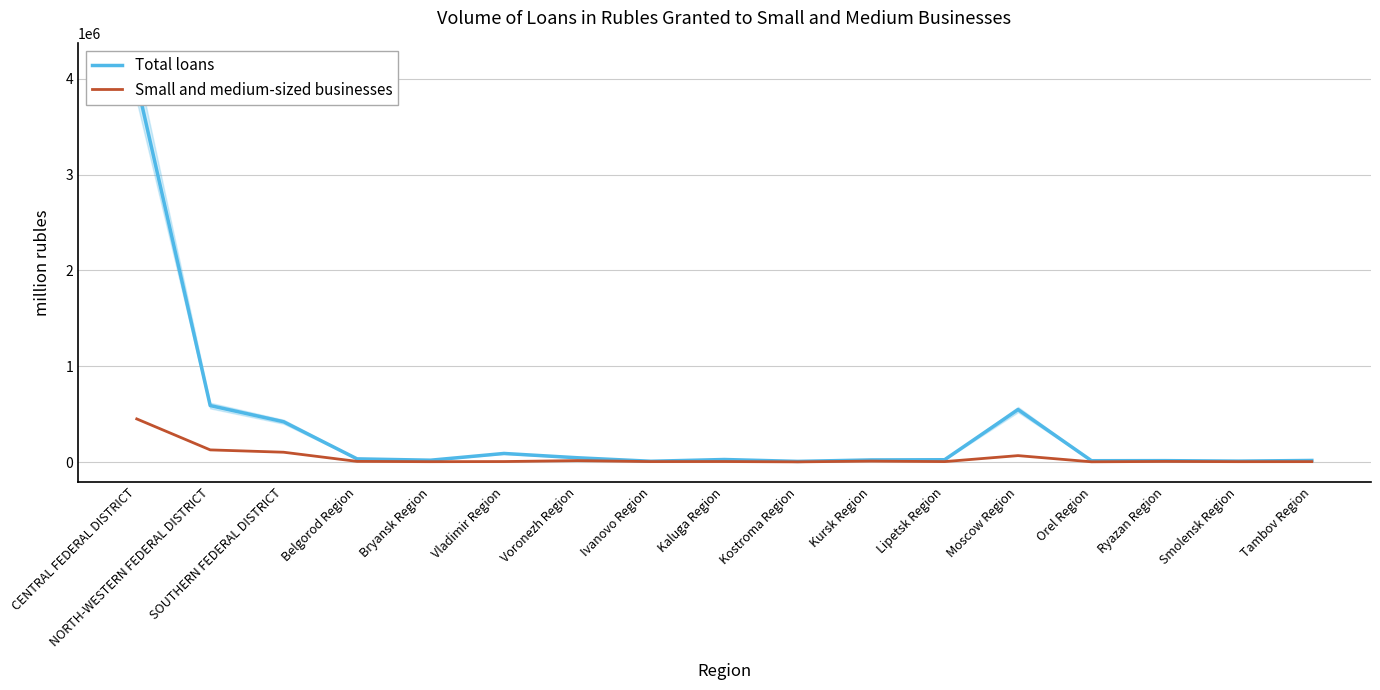

The value of Small and medium-sized businesses at Orel Region is 4277. True or false?

True